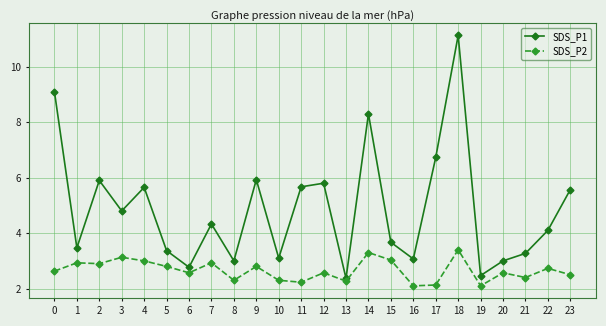

Is it true that SDS_P1 equals 1.9 at 2?

False